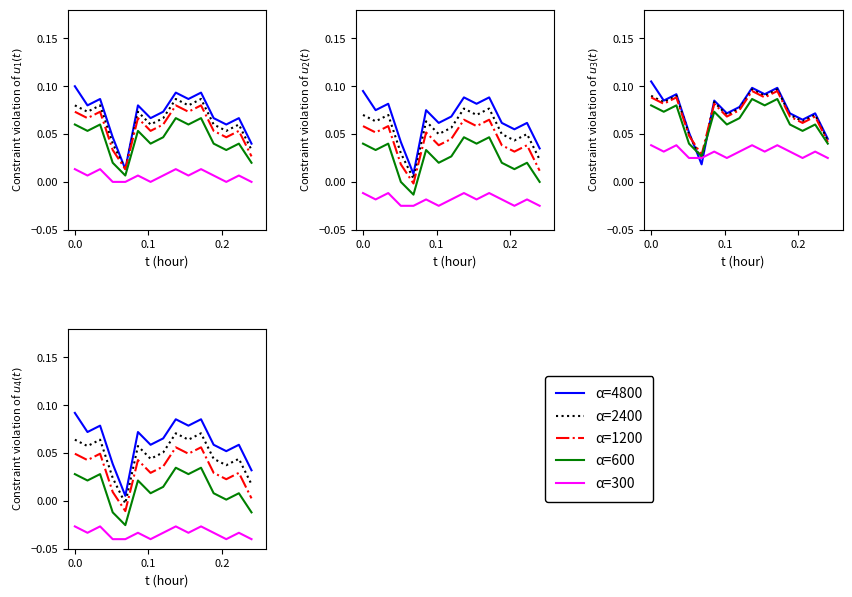

Does the chart have visible grid lines?

No